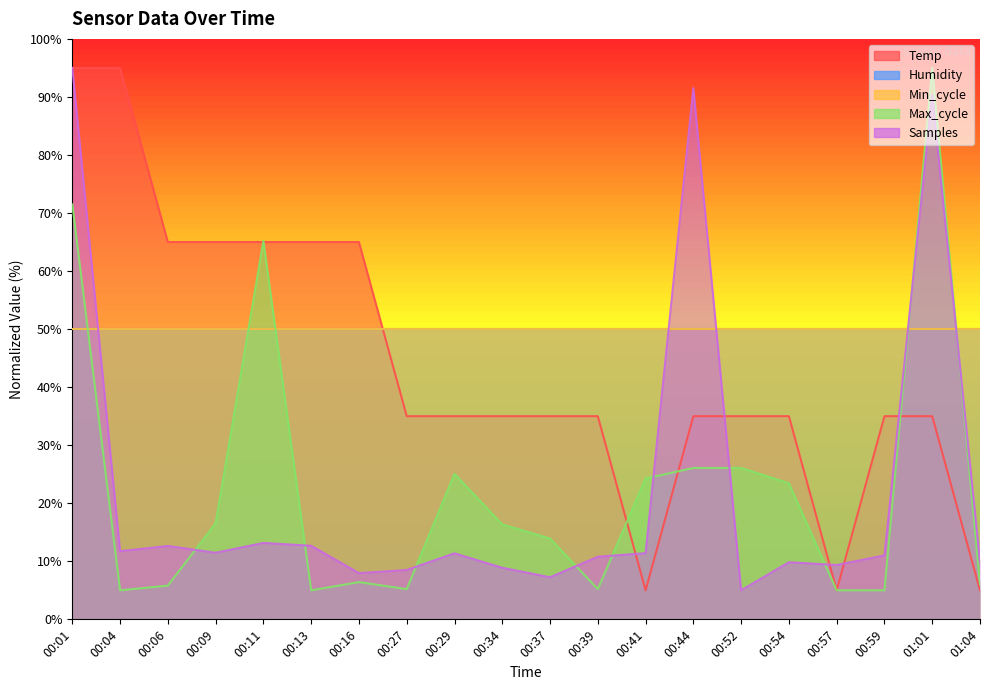

What value does the Samples series have at 00:11?

13.2